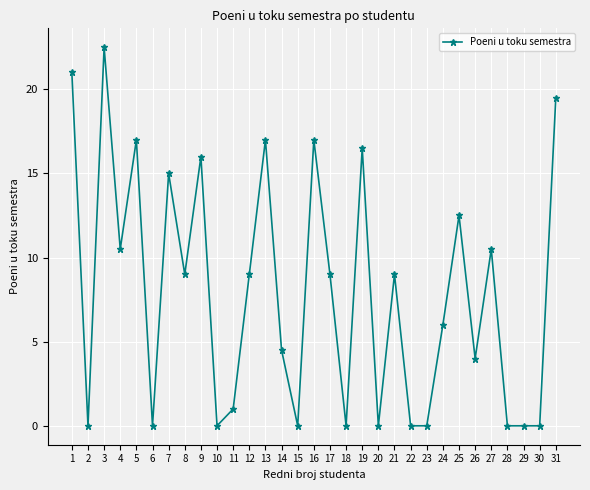

What is the average value?

8.0